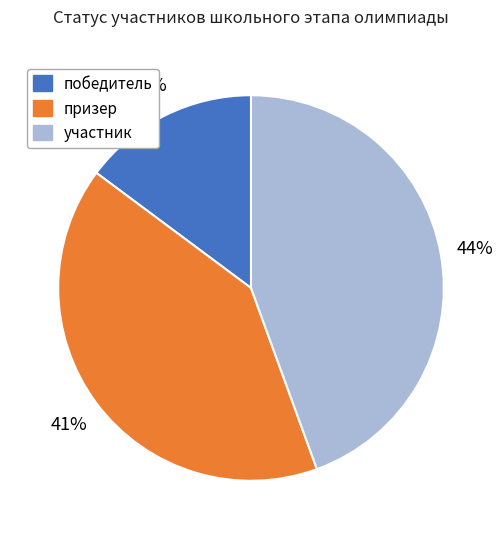

To the nearest percent, what percentage of the pie is призер?

41%